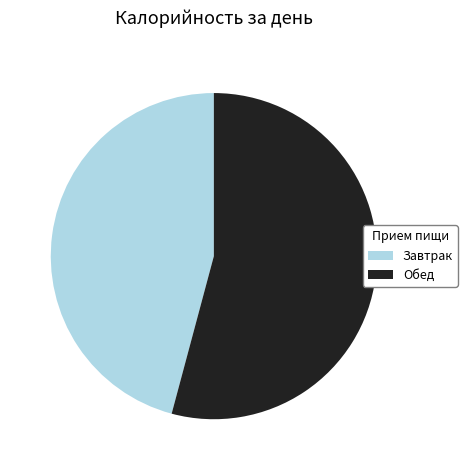

Is it true that Обед is 54% of the pie?

True